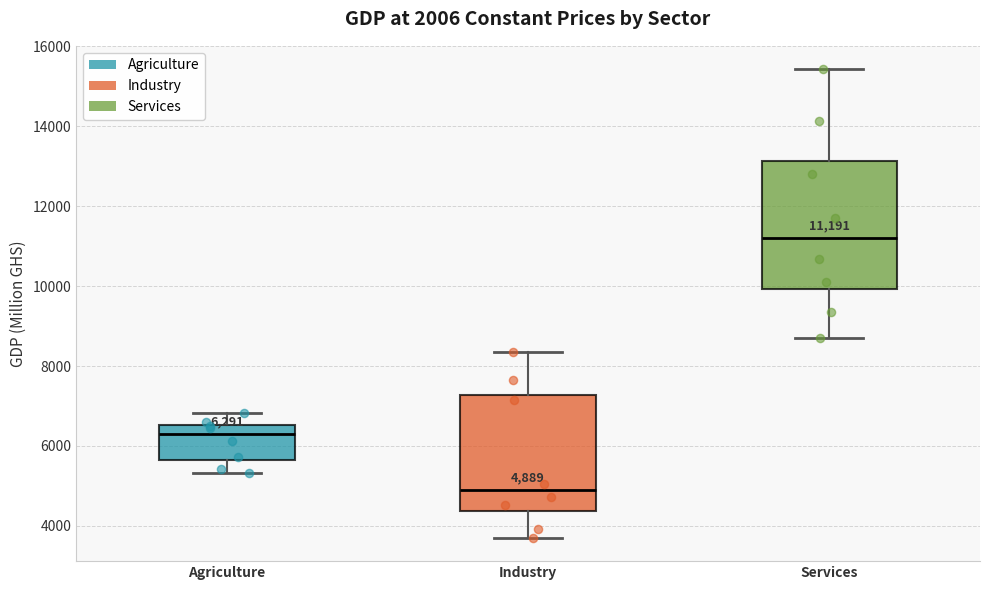

Comparing the boxes themselves (not the whiskers), which one is the tallest?

Services